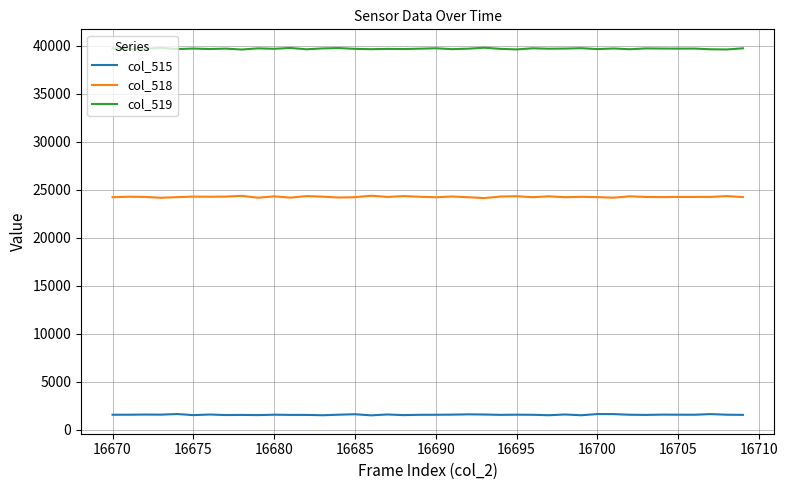

What is the minimum value for col_519?

39612